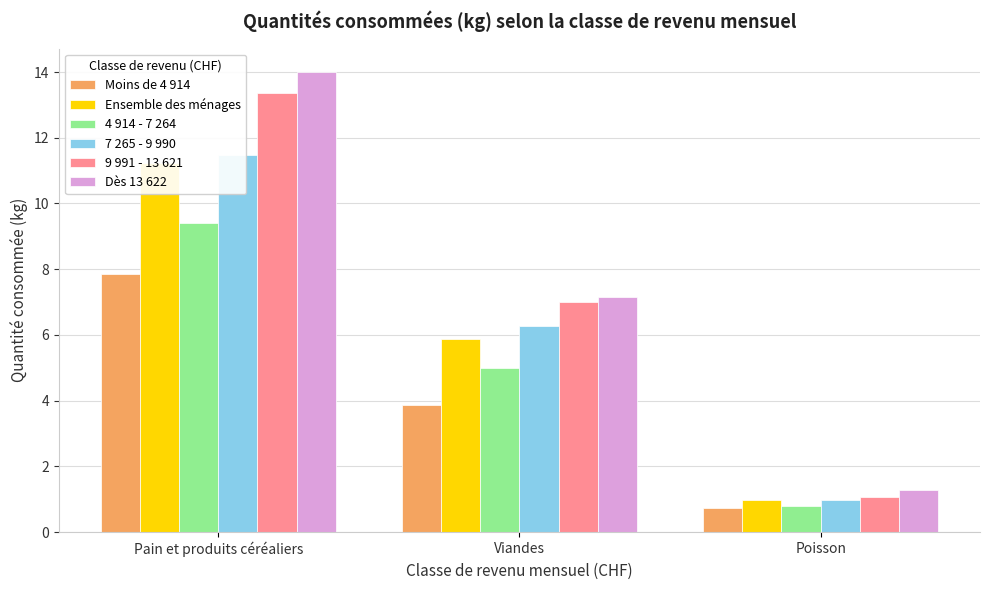

At which label is 9 991 - 13 621 closest to 7?

Viandes